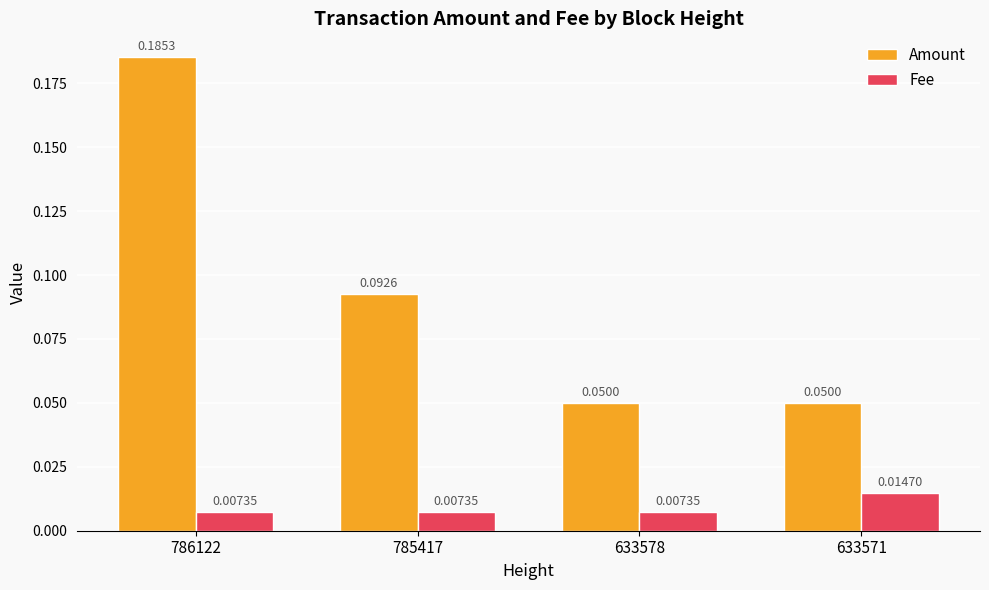

Which series has the largest total across all categories?

Amount